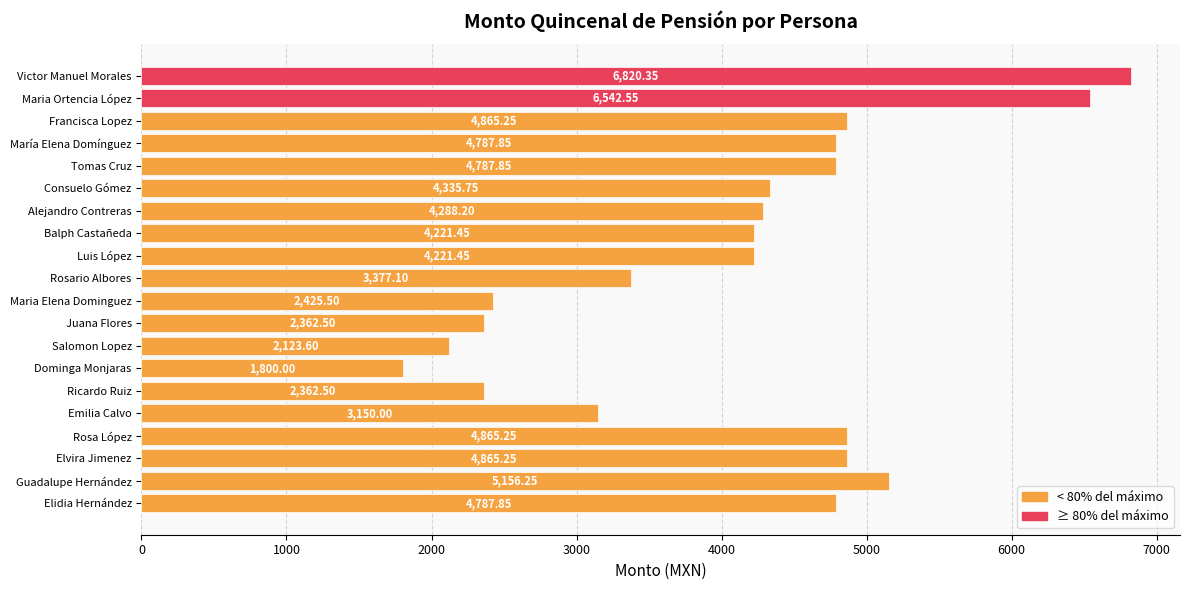

What is the sum of all values?

82146.5